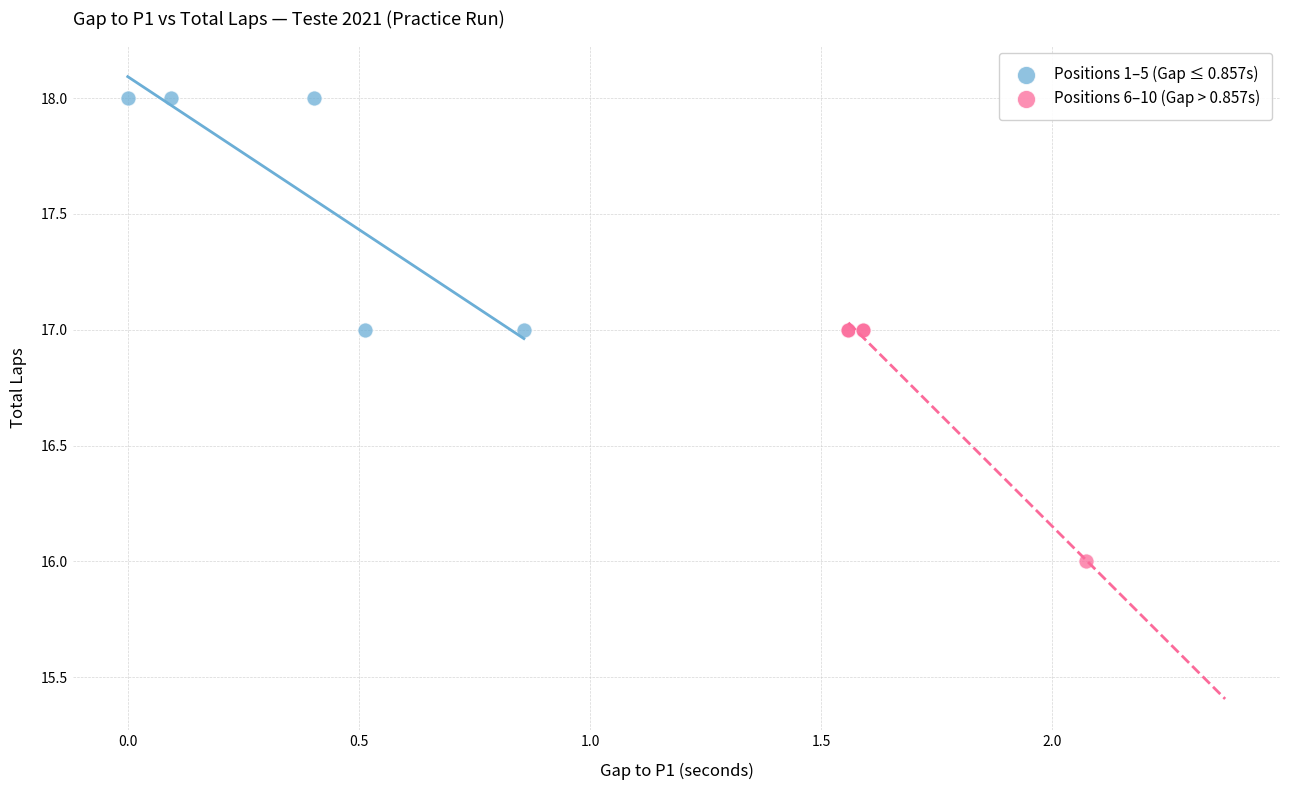

Which series contains the highest Y value?

Positions 1–5 (Gap ≤ 0.857s)